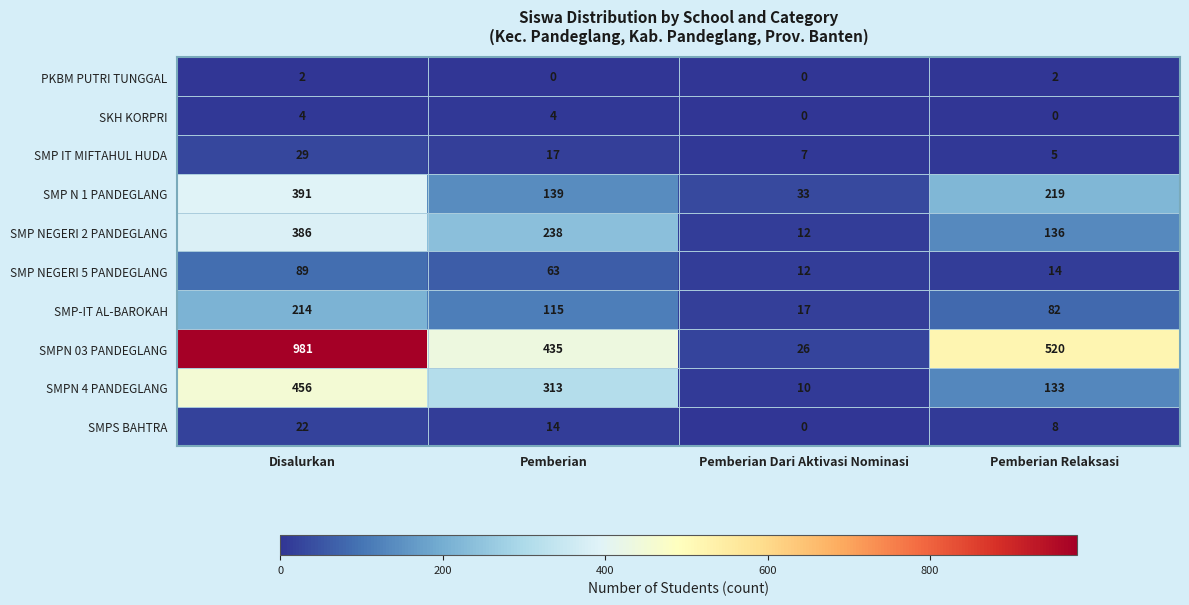

Rank the series by their maximum value, from lowest to highest.

PKBM PUTRI TUNGGAL, SKH KORPRI, SMPS BAHTRA, SMP IT MIFTAHUL HUDA, SMP NEGERI 5 PANDEGLANG, SMP-IT AL-BAROKAH, SMP NEGERI 2 PANDEGLANG, SMP N 1 PANDEGLANG, SMPN 4 PANDEGLANG, SMPN 03 PANDEGLANG